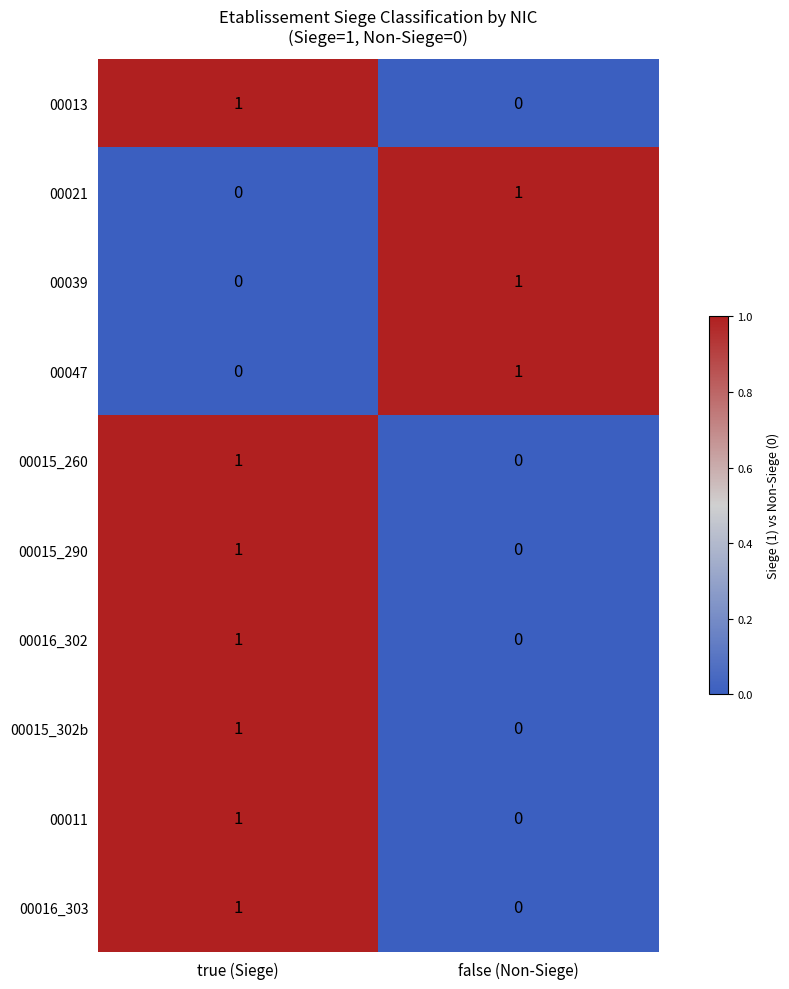

Where is 00015_290 nearest to the value 0?

false (Non-Siege)